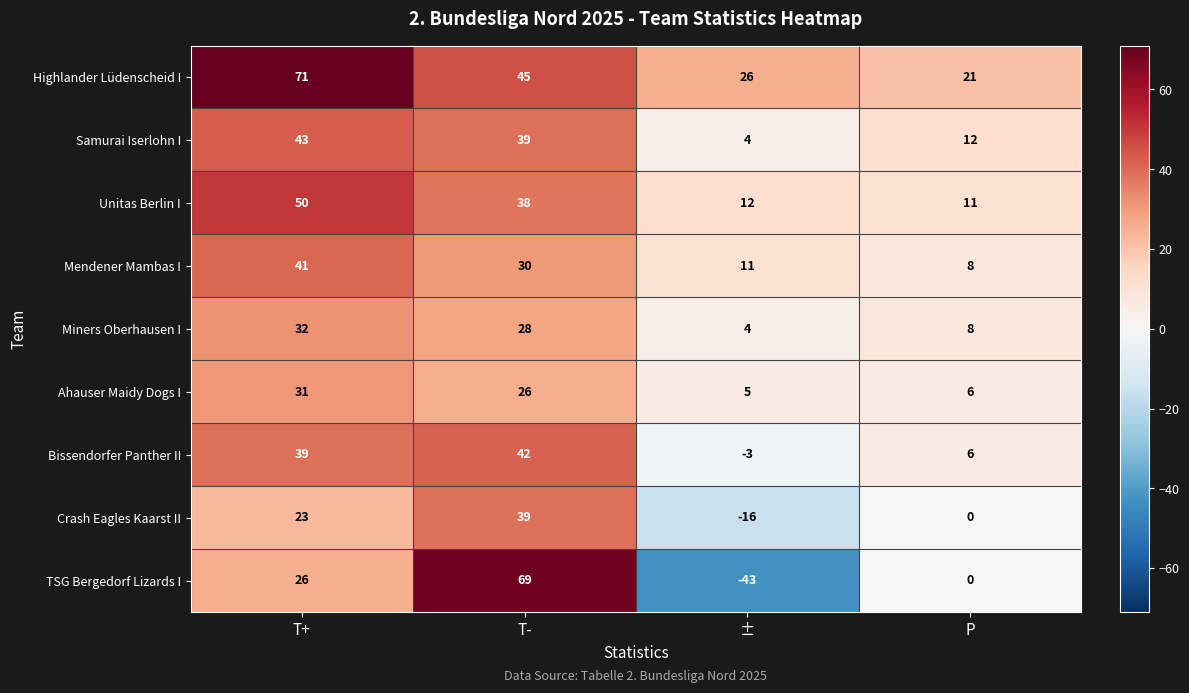

How many categories are shown in the chart?

4